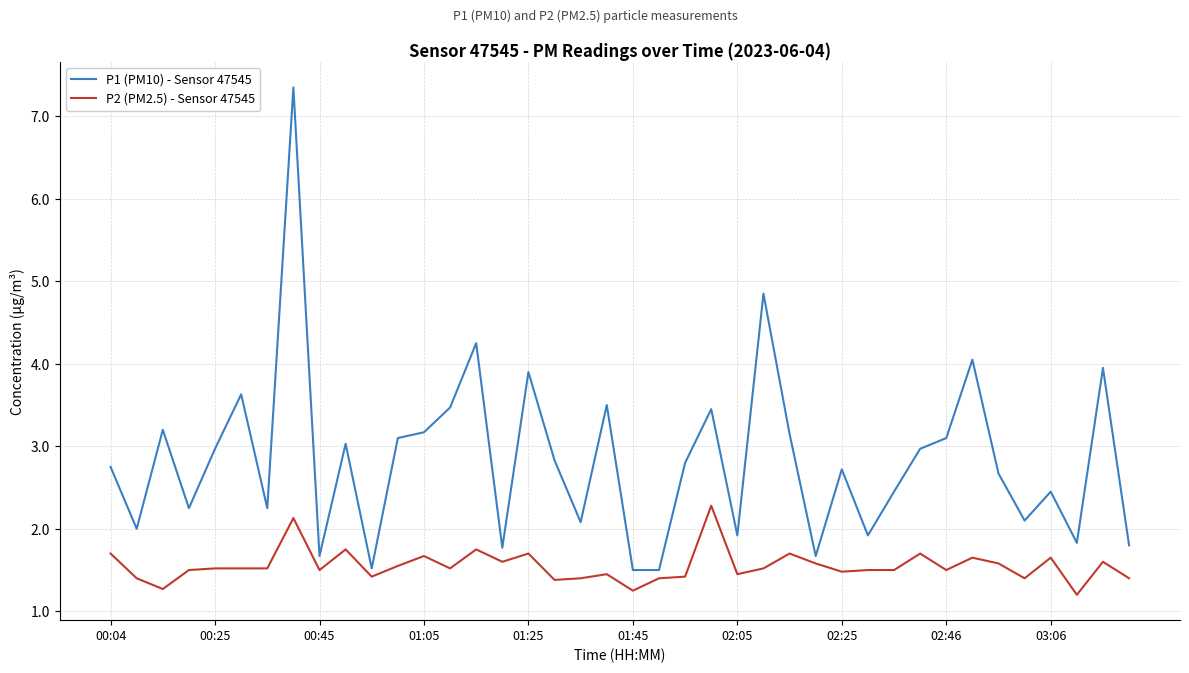

Which series has the widest spread of values?

P1 (PM10) - Sensor 47545